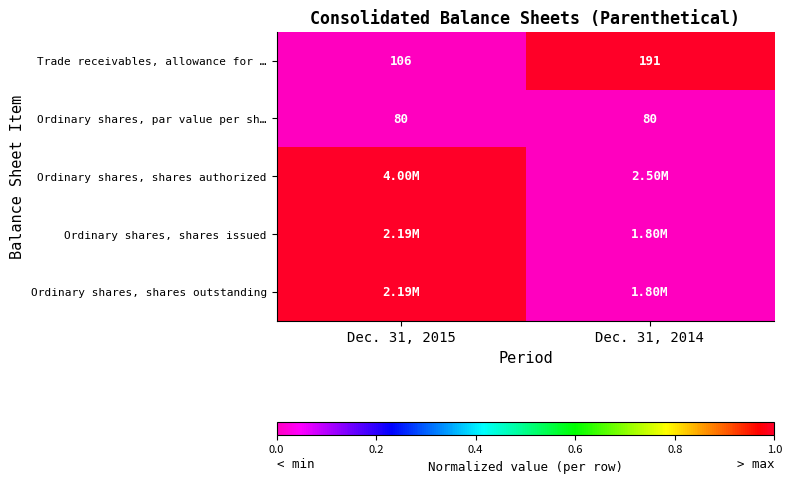

At how many categories does at least one series exceed 0?

2